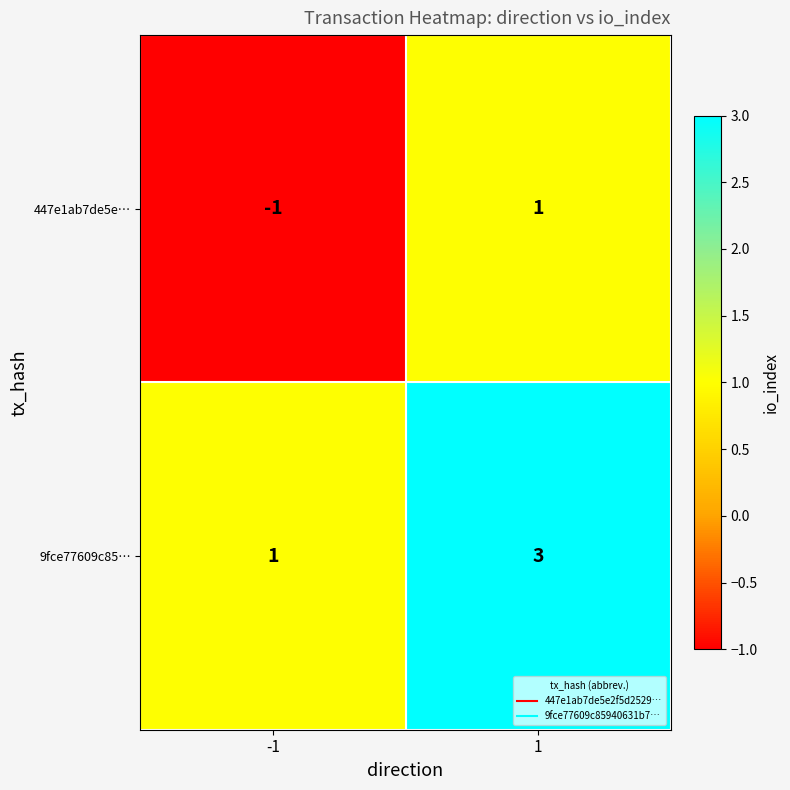

Reading right to left, what are all the values shown in this chart?

447e1ab7de5e…: 1=1	-1=-1
9fce77609c85…: 1=3	-1=1